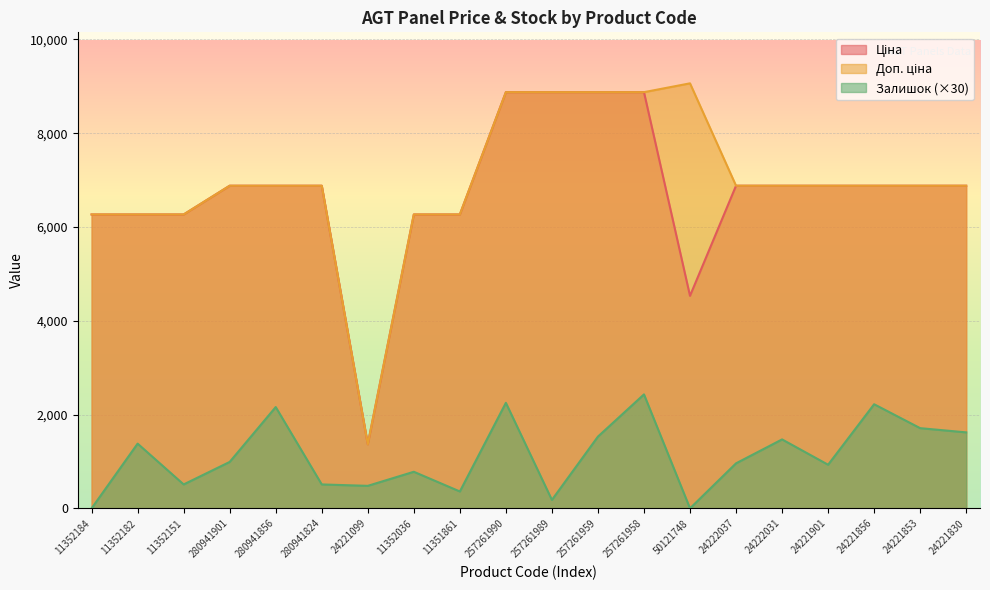

List the labels in order of Залишок value, smallest first.

11352184, 50121748, 257261989, 11351861, 24221099, 11352151, 280941824, 11352036, 24221901, 24222037, 280941901, 11352182, 24222031, 257261959, 24221830, 24221853, 280941856, 24221856, 257261990, 257261958